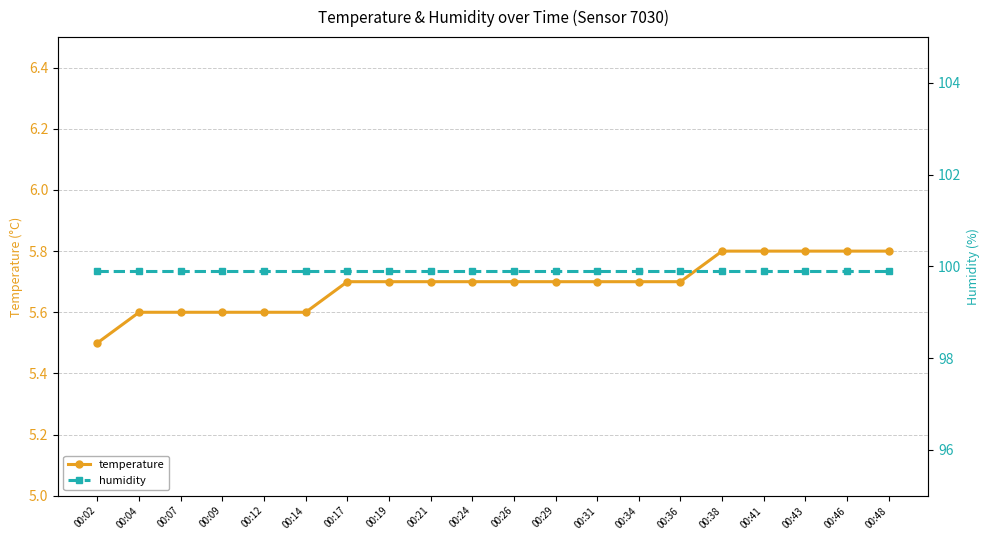

What are all the series names shown in the legend?

temperature, humidity